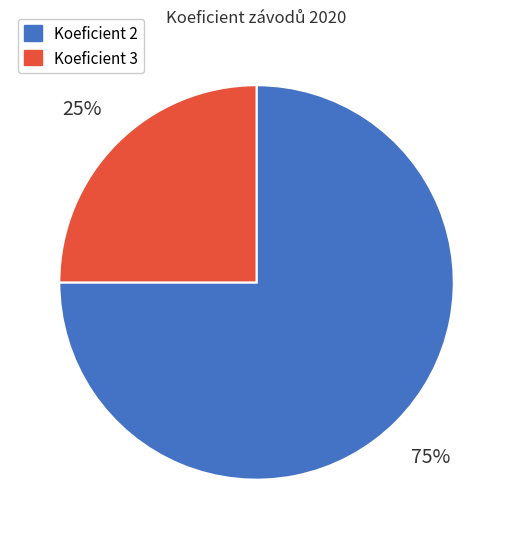

True or false: Koeficient 3 accounts for 25% of the total.

True